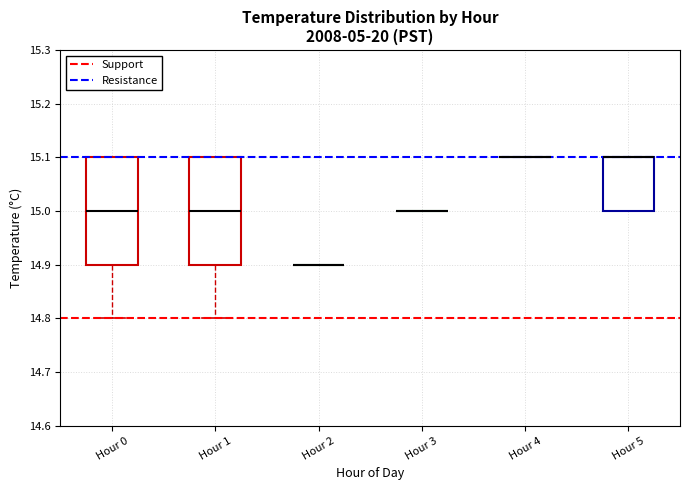

Reading left to right, transcribe this box plot: for each box, give where its median line is, the range the box spans, and where its two whiskers end, as read against the y-axis. The values are not printed on the chart, so give them approximately, as read against the axis.

Hour 0: median 15.0, box 14.9 to 15.1, whiskers 14.8 to 15.1
Hour 1: median 15.0, box 14.9 to 15.1, whiskers 14.8 to 15.1
Hour 2: box collapsed to a line at 14.9, whiskers 14.9 to 14.9
Hour 3: box collapsed to a line at 15.0, whiskers 15.0 to 15.0
Hour 4: box collapsed to a line at 15.1, whiskers 15.1 to 15.1
Hour 5: median 15.1 (drawn on the box's upper edge), box 15.0 to 15.1, whiskers 15.0 to 15.1